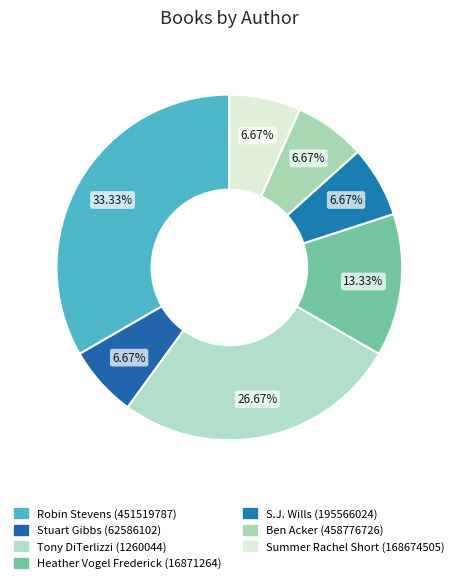

Combined, what portion of the pie is S.J. Wills (195566024) and Tony DiTerlizzi (1260044)?

33.3%